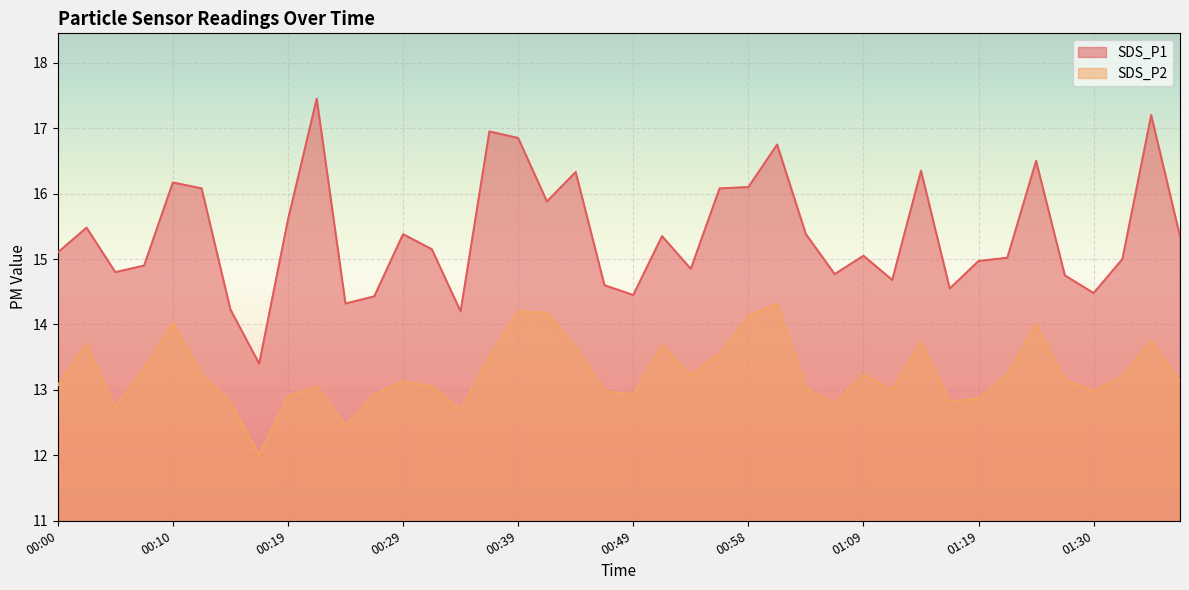

True or false: SDS_P2 and SDS_P1 cross at least once.

False